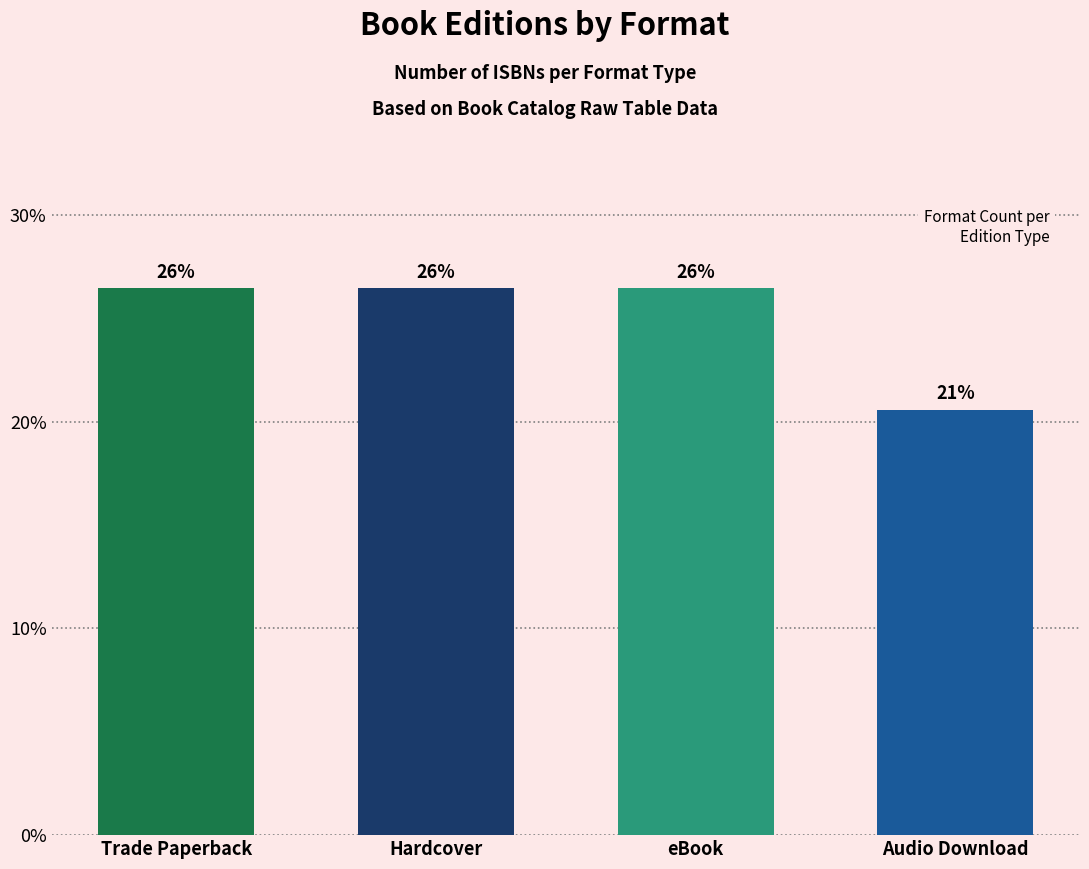

List the labels in order of value, smallest first.

Audio Download, Trade Paperback, Hardcover, eBook